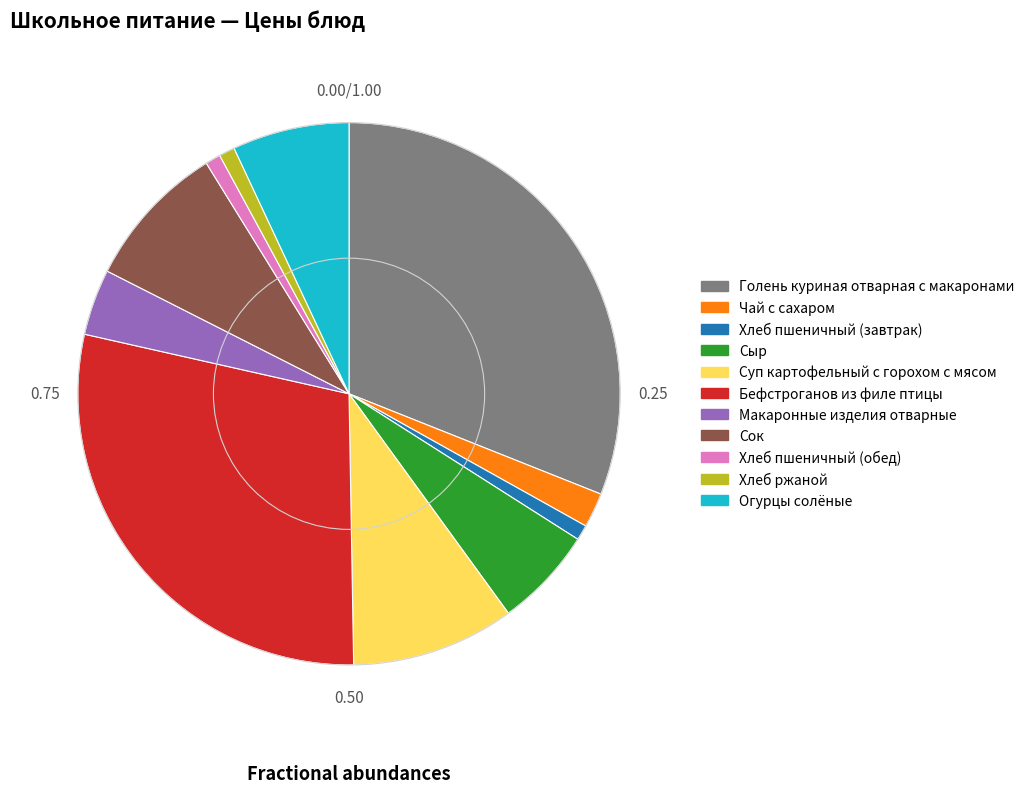

How many slices are in this pie chart?

11